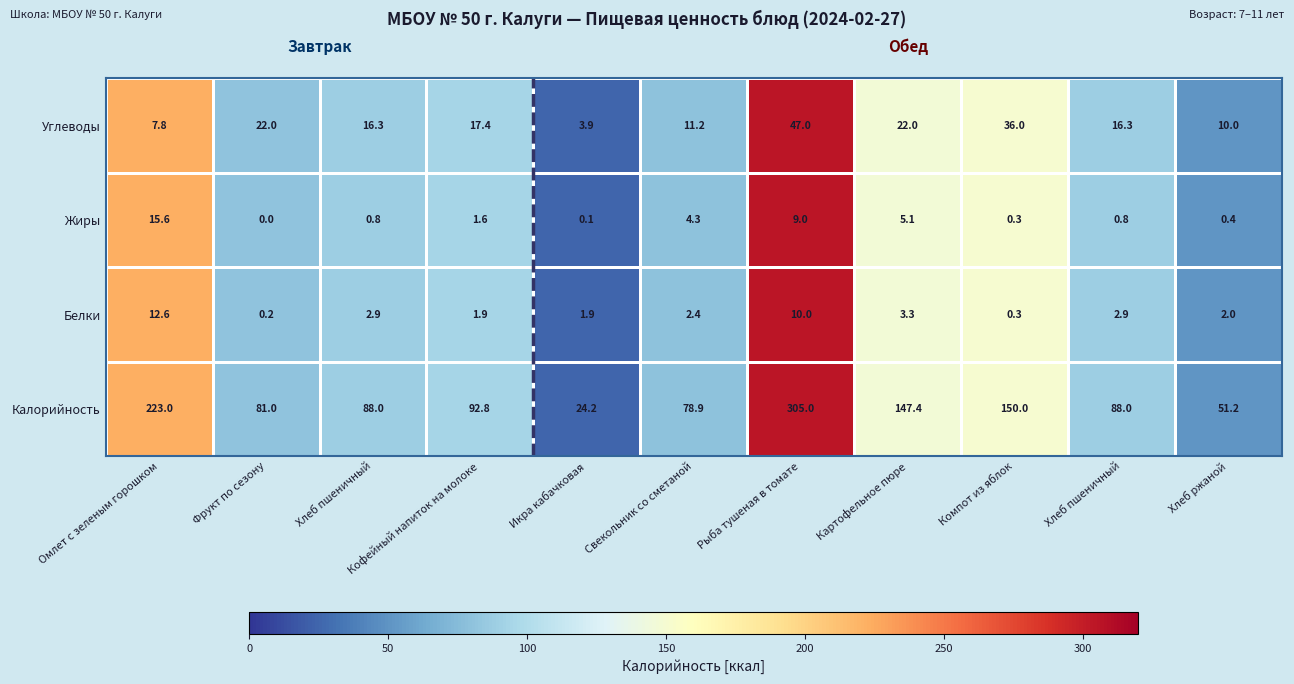

At which category does the chart reach its minimum across all series?

Фрукт по сезону